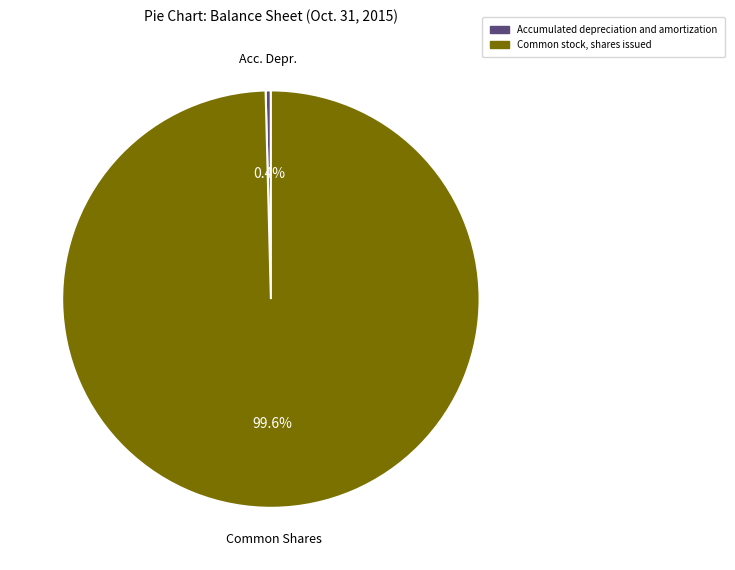

Combined, what portion of the pie is Common stock, shares issued and Accumulated depreciation and amortization?

100.0%